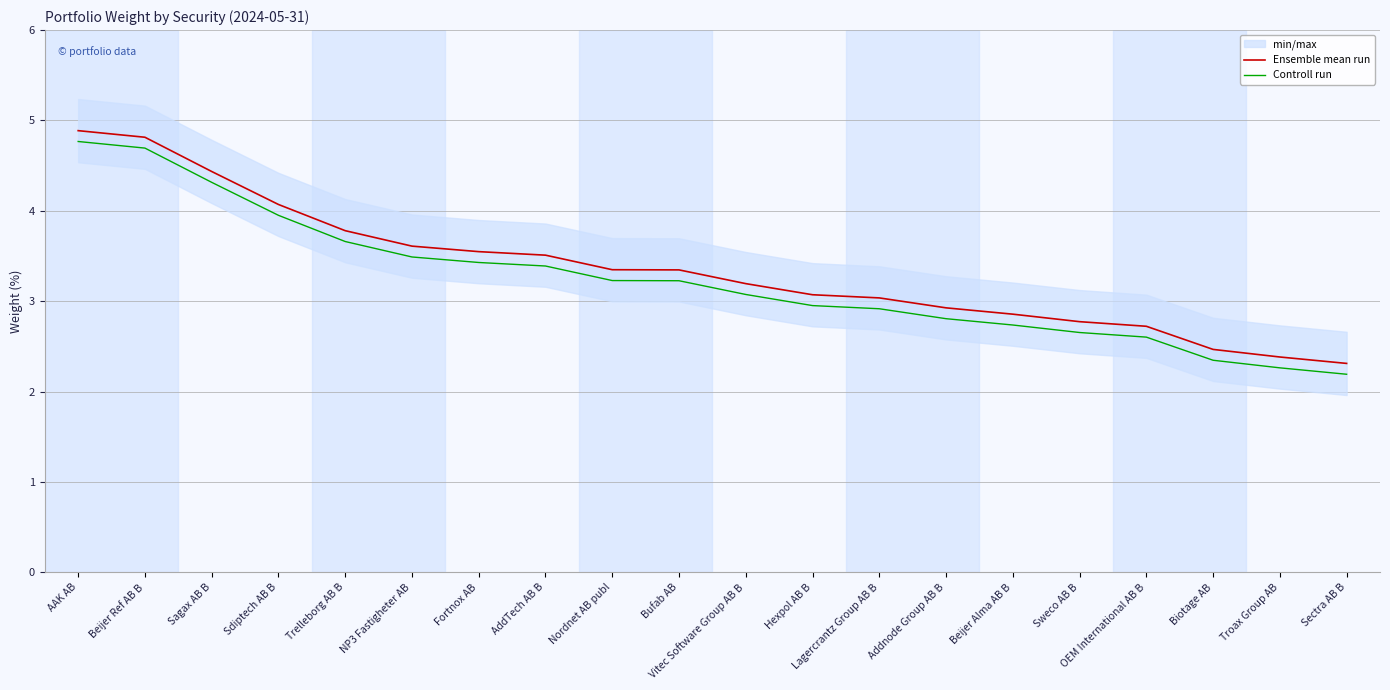

True or false: Controll run has more than 0 interior local peaks.

False